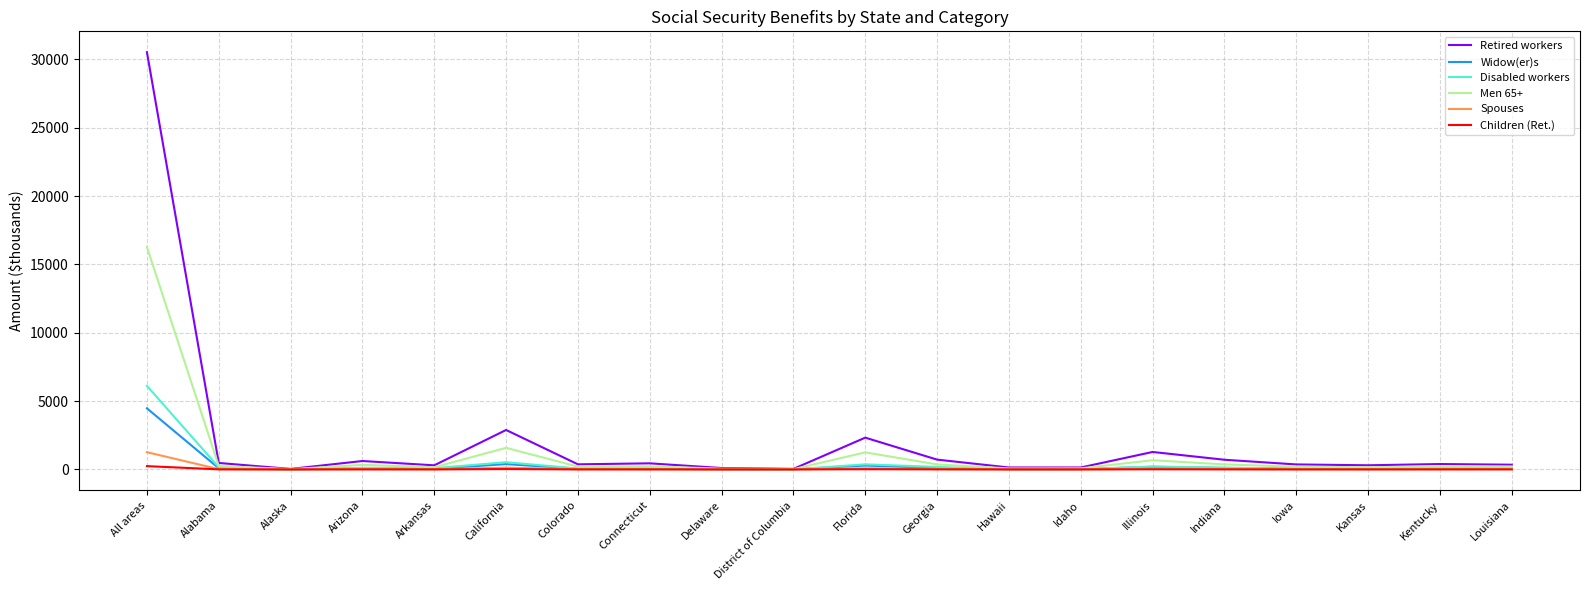

Which series has the largest range (max minus min)?

Retired workers